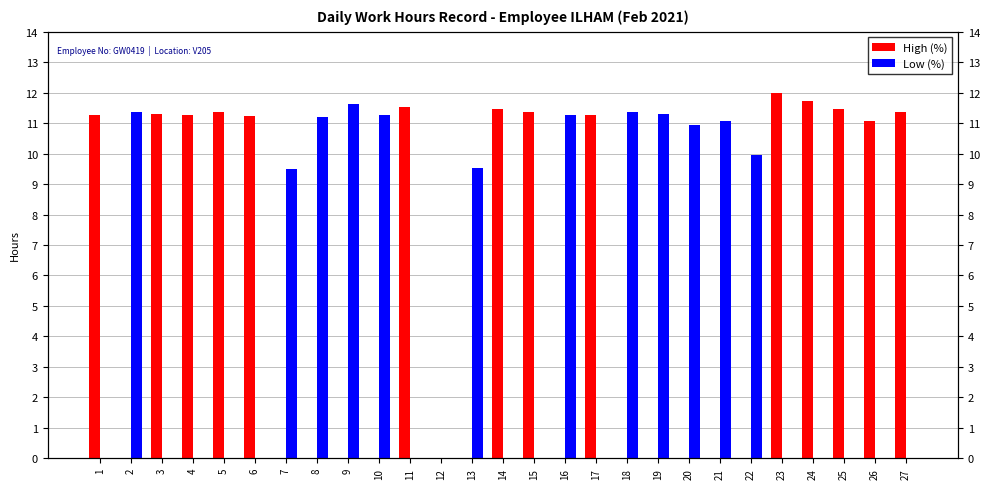

Which series has the widest spread of values?

High (%)